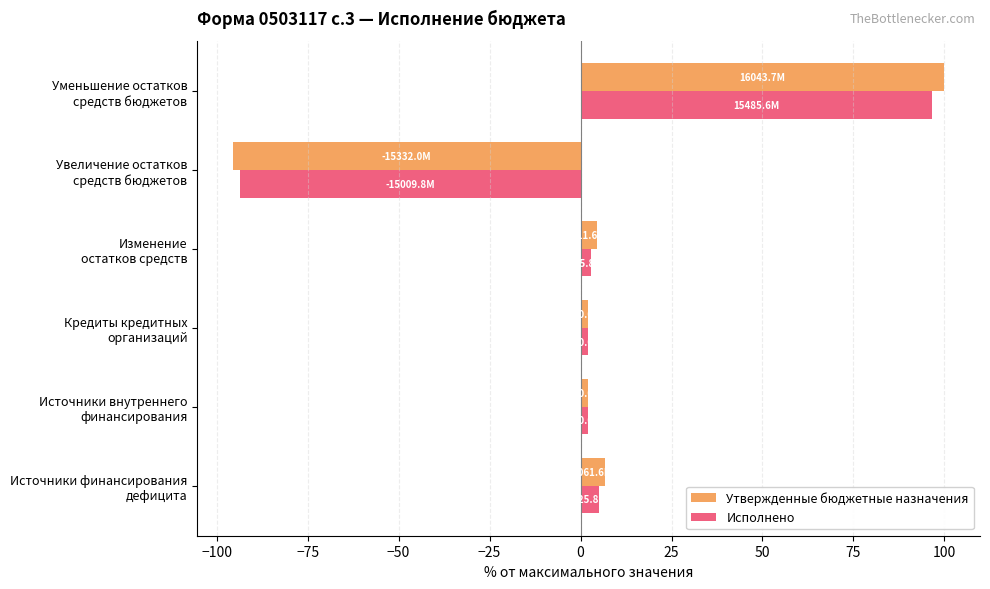

Which category has the lowest value in the Утвержденные бюджетные назначения series?

Увеличение остатков
средств бюджетов